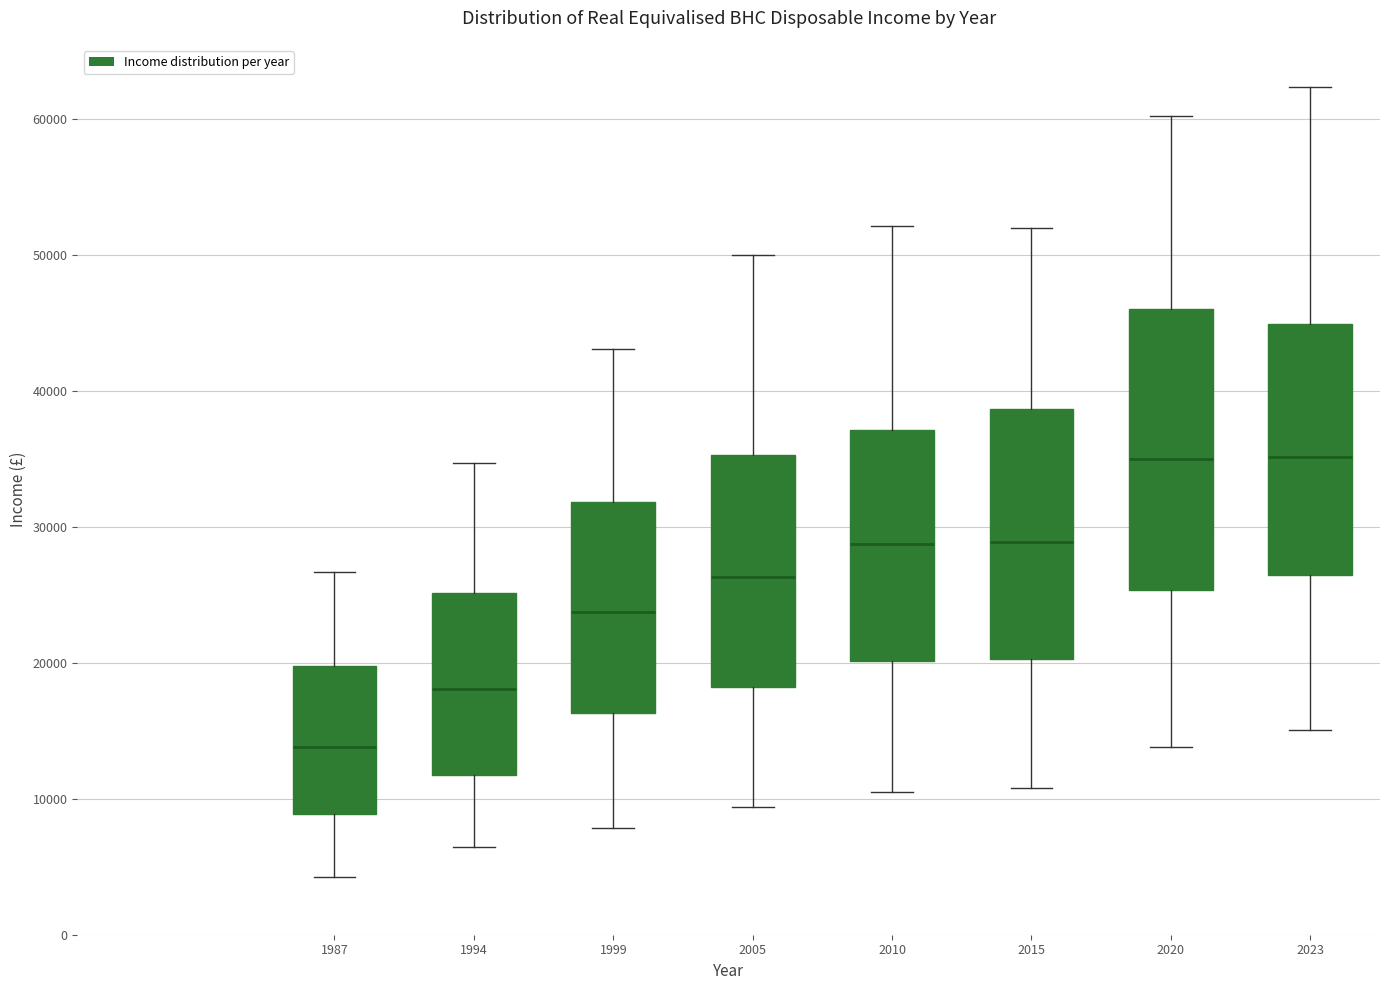

Where does the median line of the box at x = 1987 sit on the y-axis? The values are not printed on the chart, so give them approximately, as read against the axis.

14000